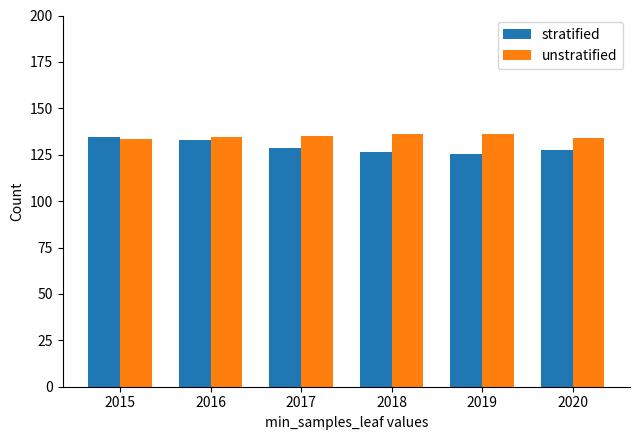

Which series has the widest spread of values?

stratified